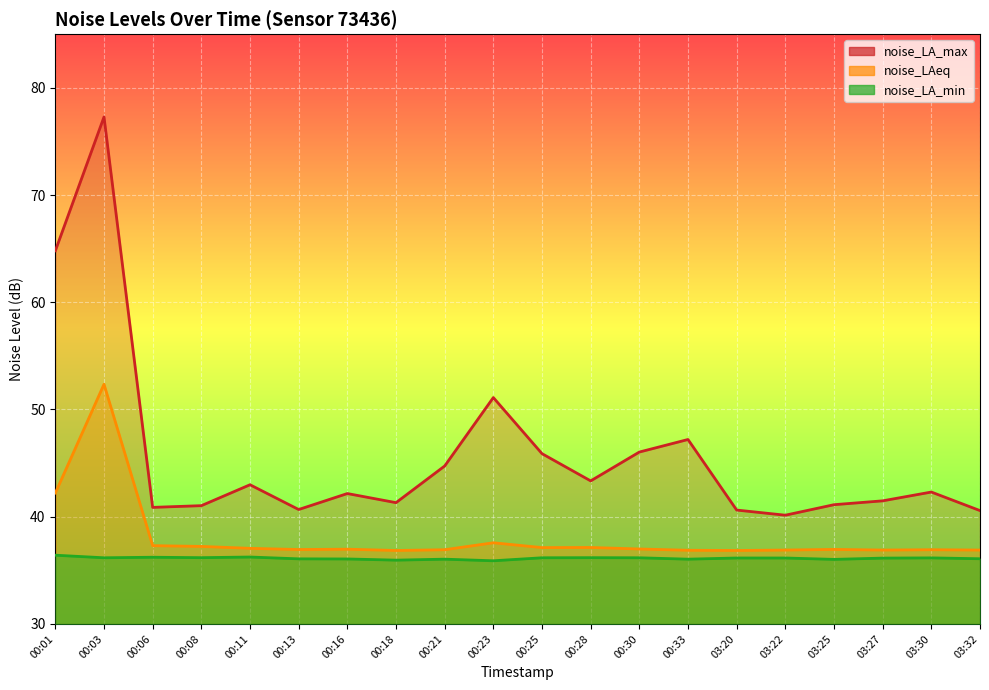

What is the spread (max minus min) of values at 00:33?

11.2